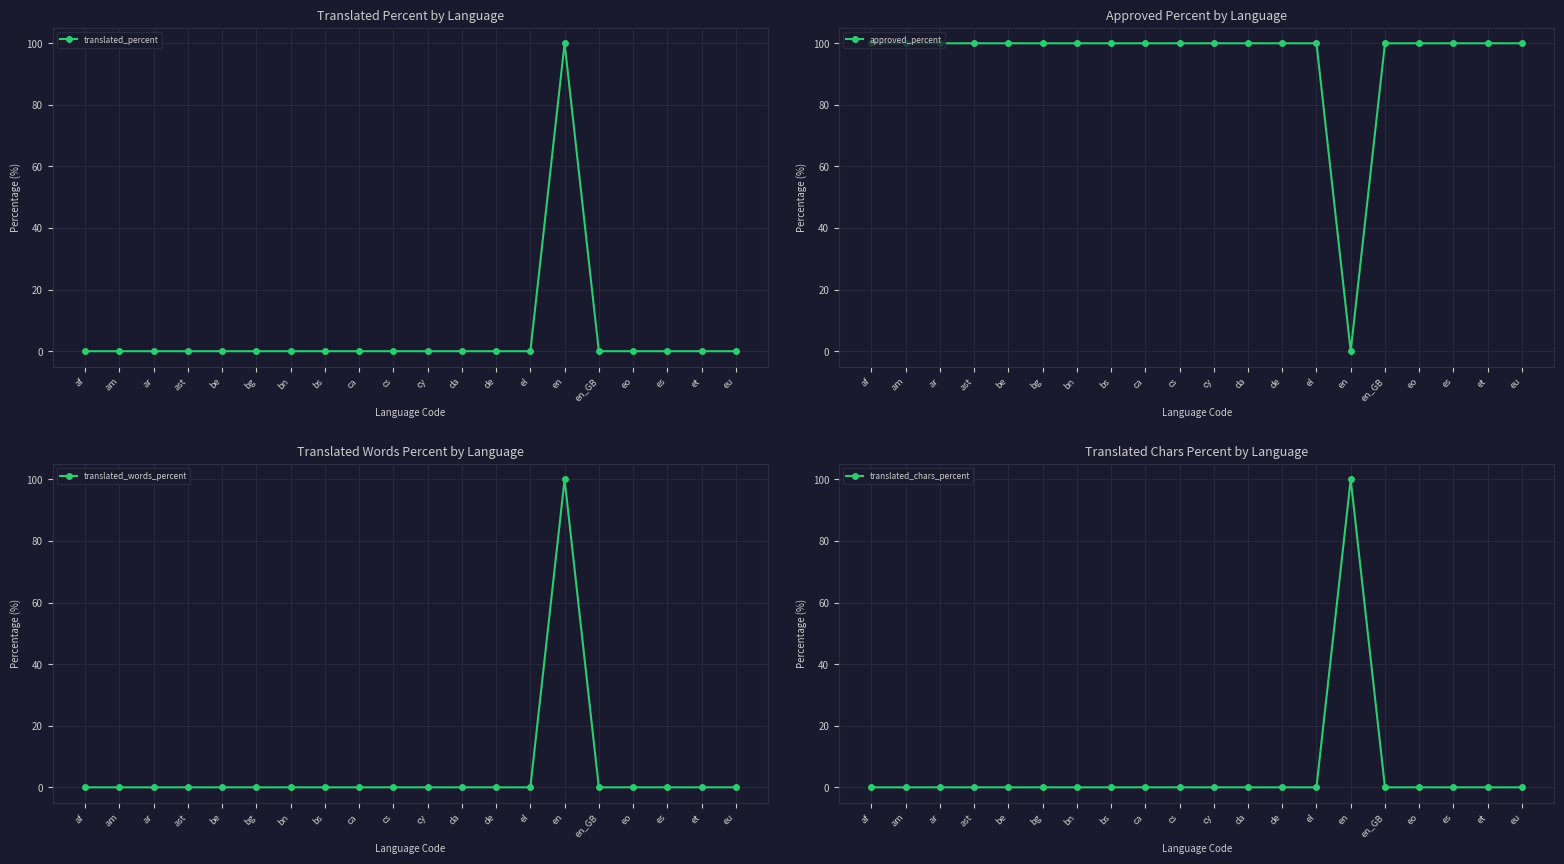

Which series has the widest spread of values?

translated_percent